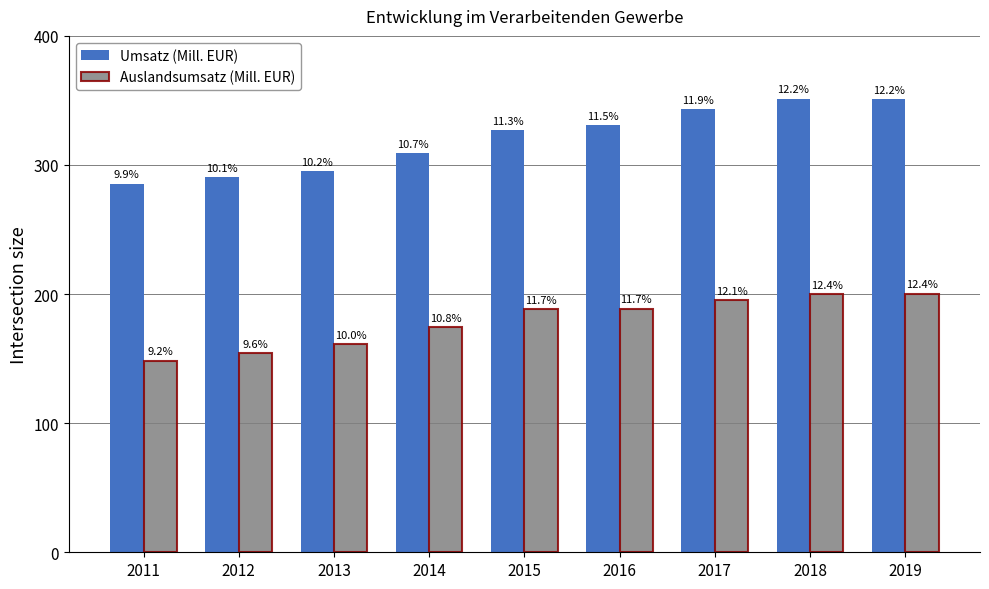

Are the bars grouped side by side (vs. stacked)?

Yes